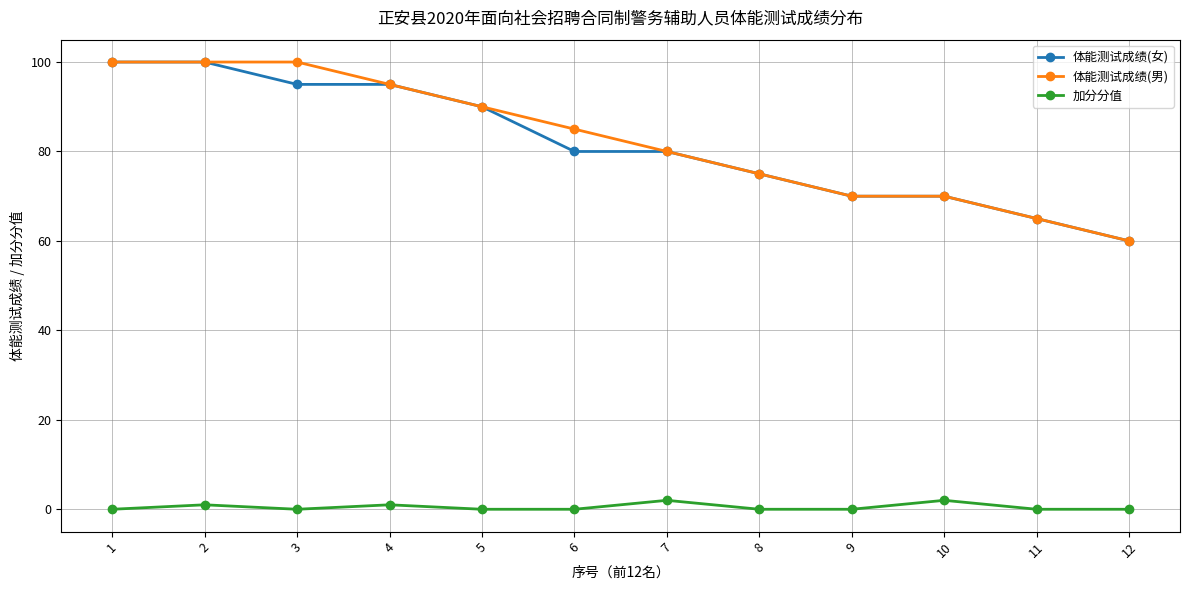

What is the total value across all series at 11?

130